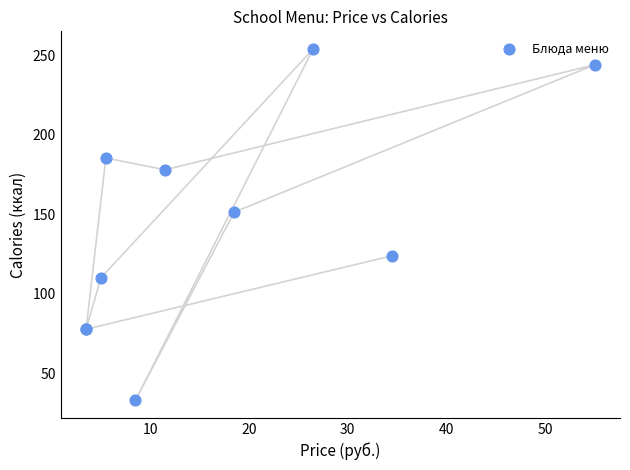

What Y value in the scatter plot is closest to 143?

151.3